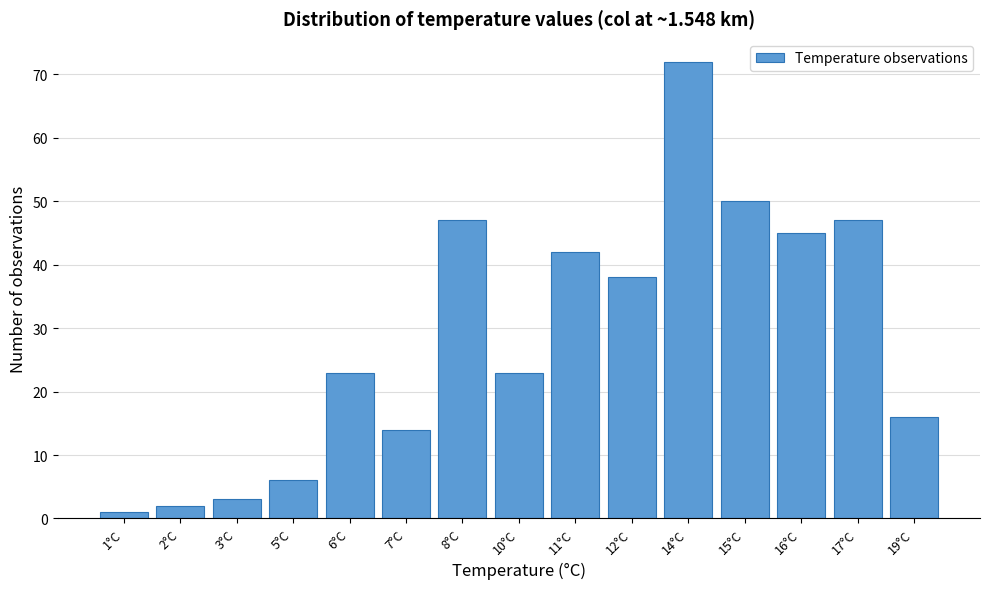

Reading left to right, list all the values displayed in this chart.

1°C=1	2°C=2	3°C=3	5°C=6	6°C=23	7°C=14	8°C=47	10°C=23	11°C=42	12°C=38	14°C=72	15°C=50	16°C=45	17°C=47	19°C=16